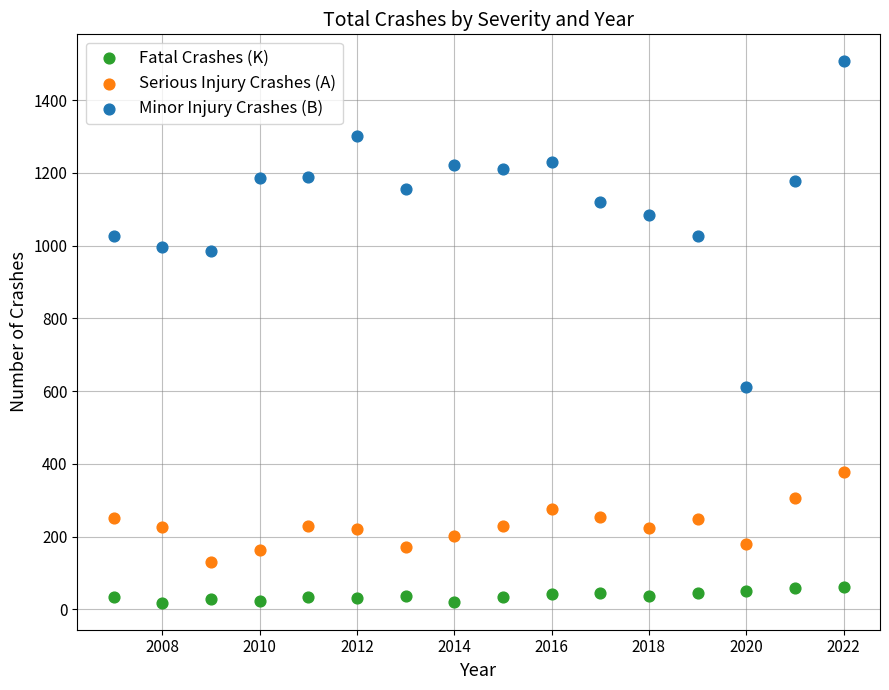

What is the X range (max minus min) for the scatter plot?

15